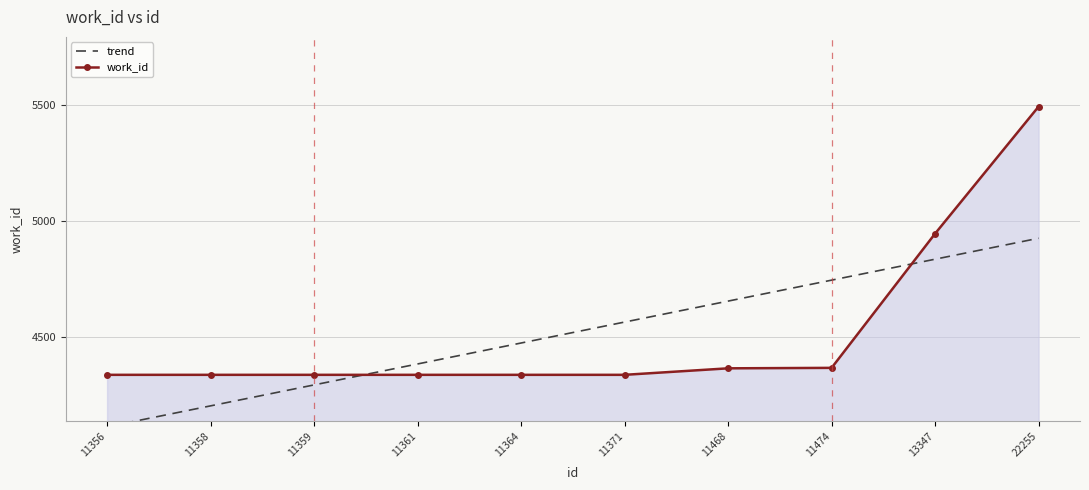

What is the value of the 9th point from the left?

4947